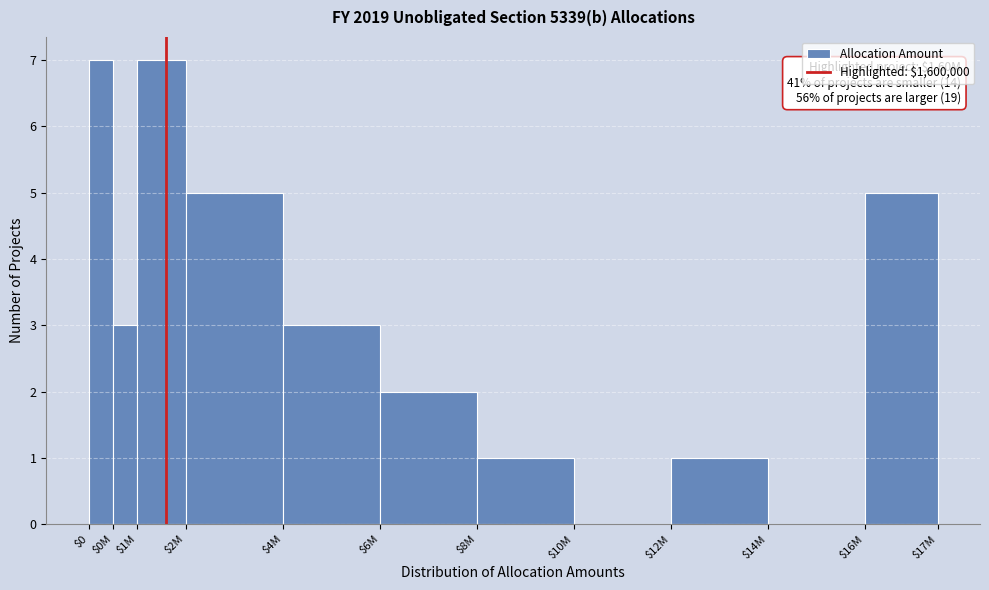

What is the maximum value shown in the chart?

7